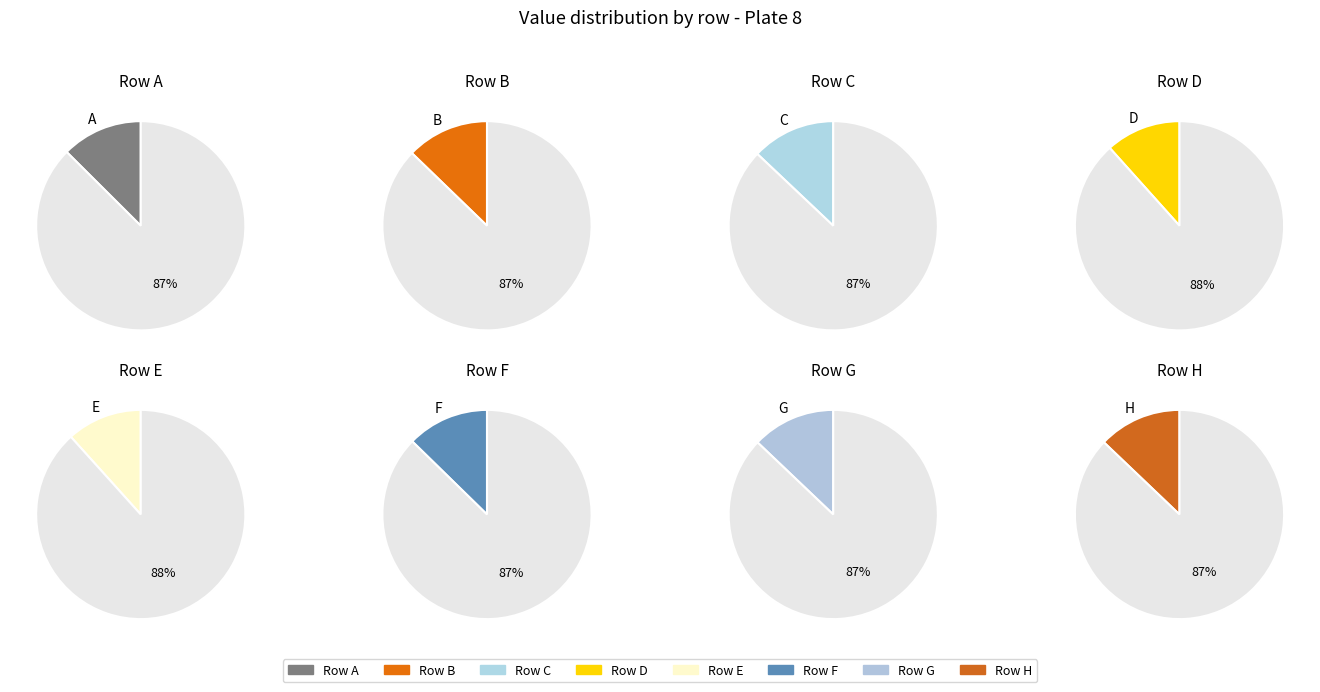

Rank the categories by value from highest to lowest.

C, A, D, E, H, G, B, F